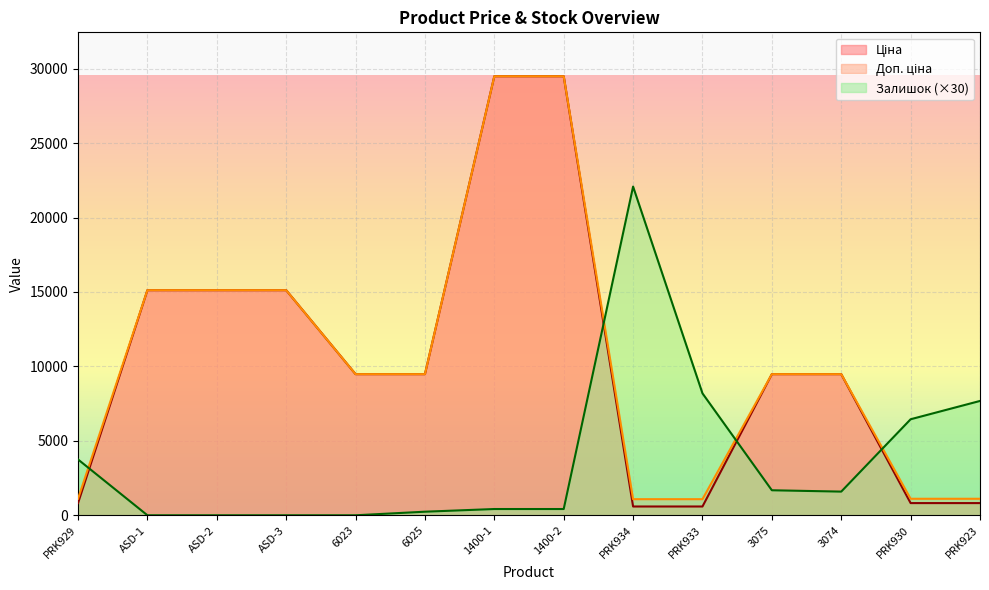

What is the highest value of the Ціна series?

29491.5